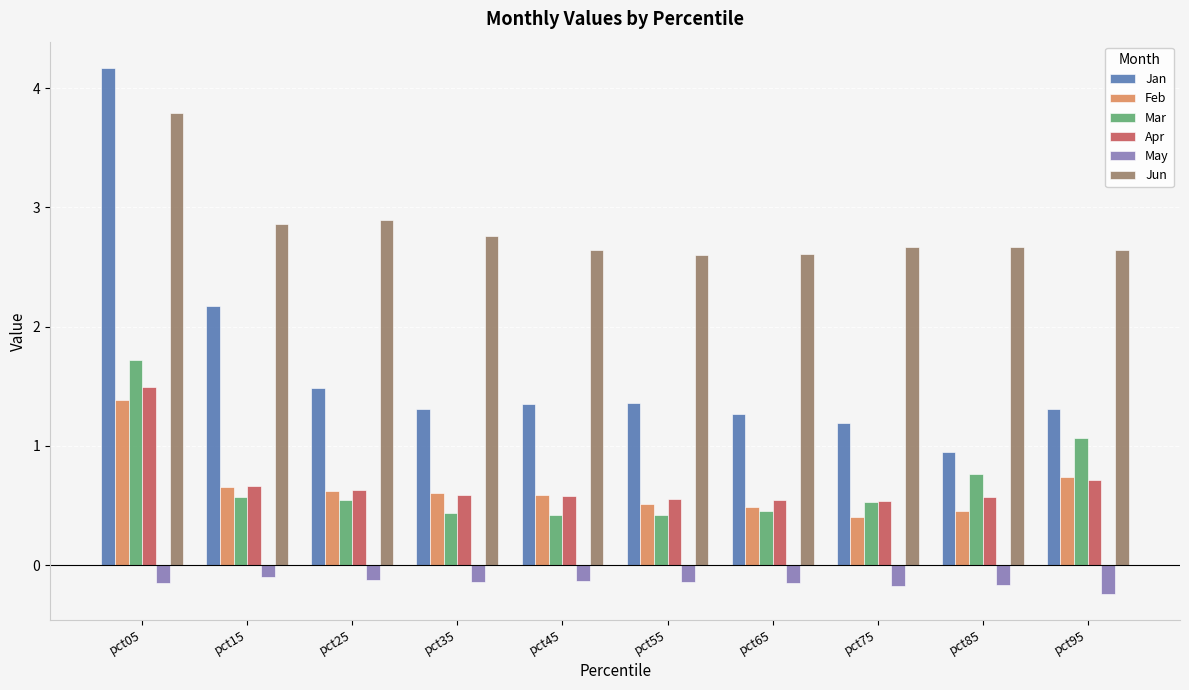

What is the sum of all Jun values?

28.1